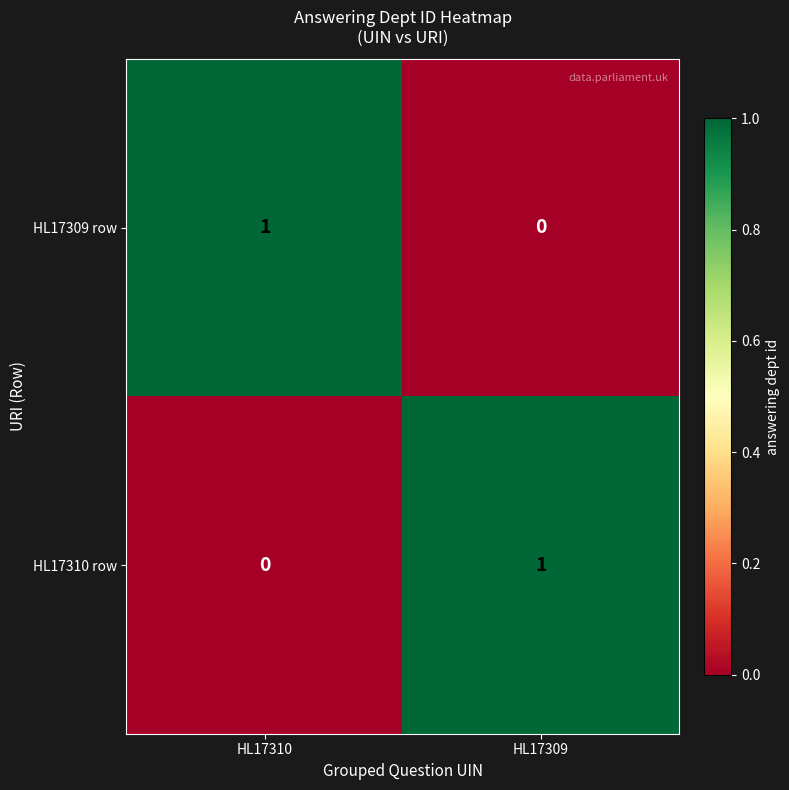

At which label does HL17310 row reach its minimum?

HL17310